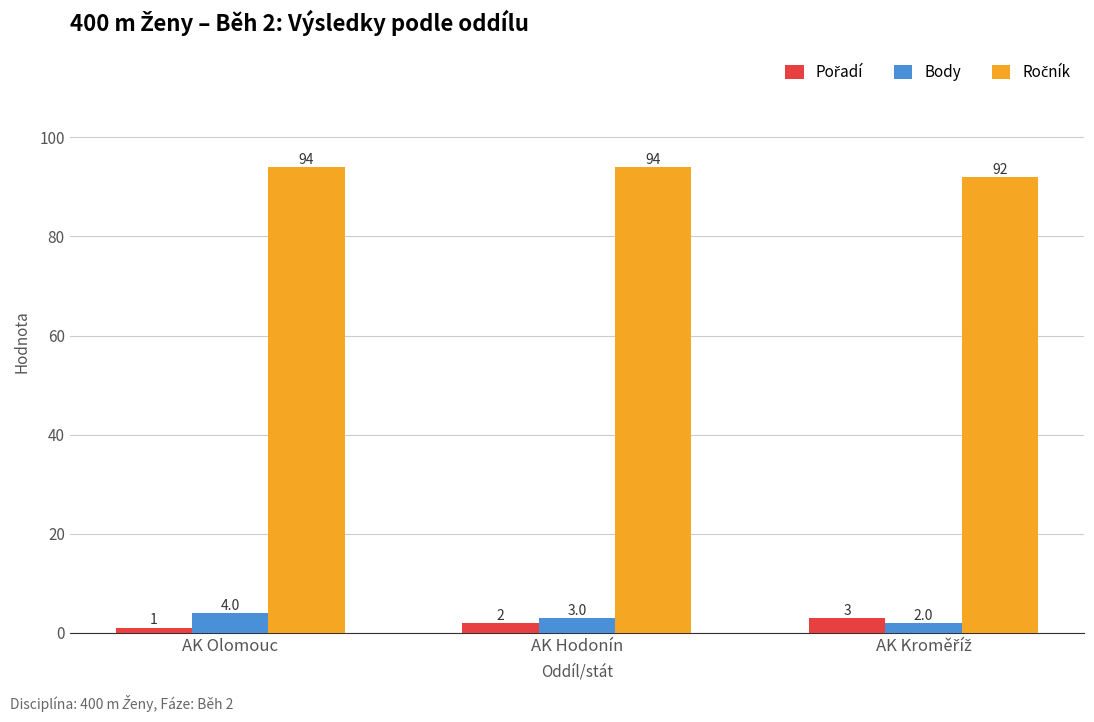

Which category has the highest value in the Body series?

AK Olomouc